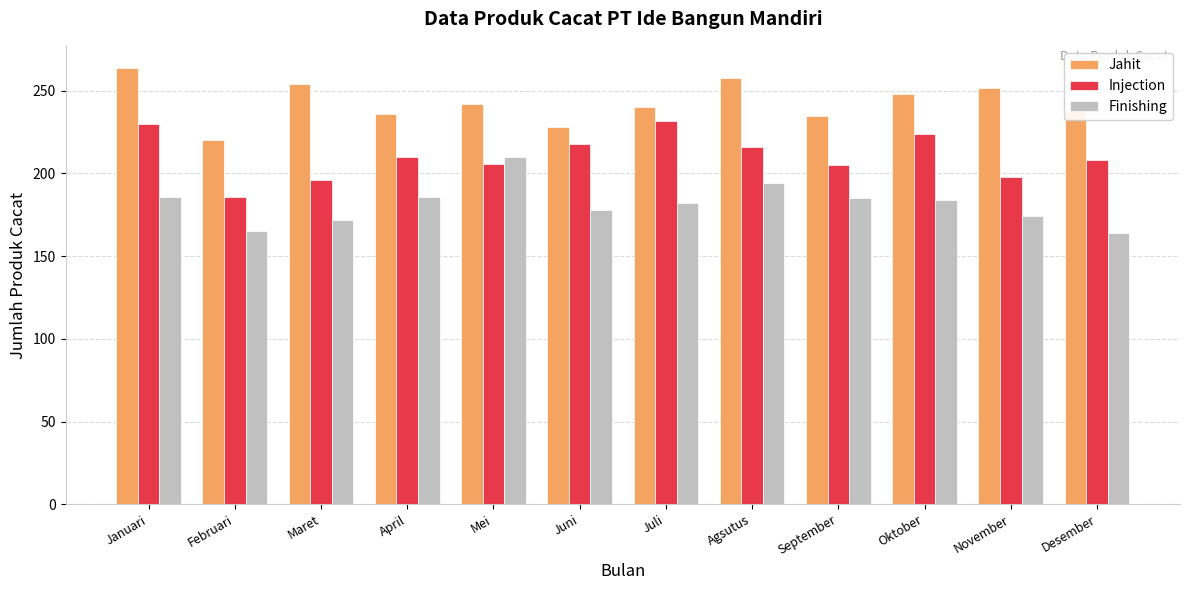

What is the label of the 12th bar from the left?

Desember